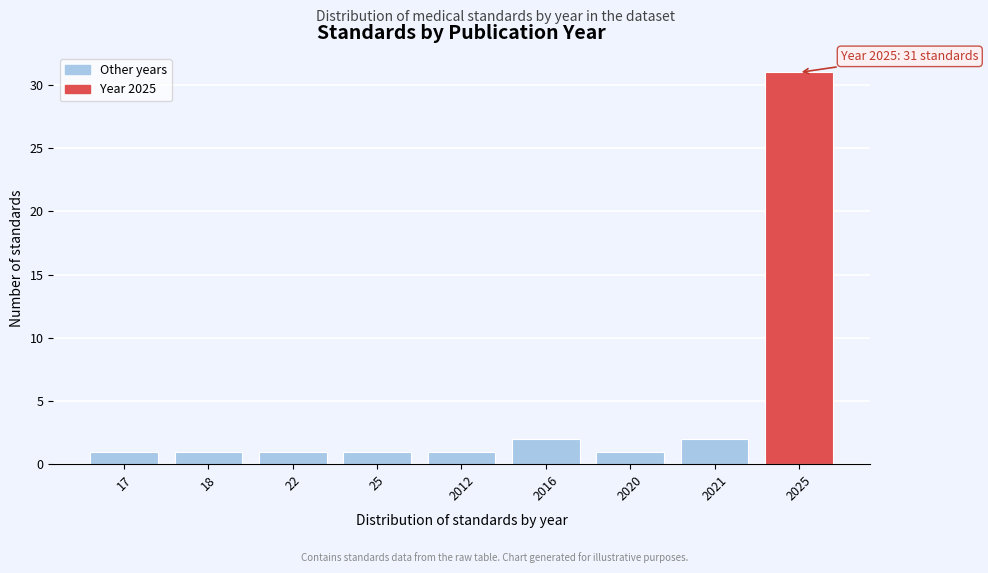

Reading right to left, extract all data points from this chart.

2025=31	2021=2	2020=1	2016=2	2012=1	25=1	22=1	18=1	17=1